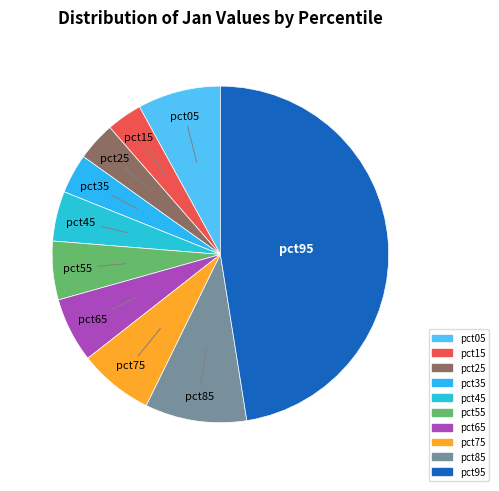

True or false: pct35 accounts for 4% of the total.

True